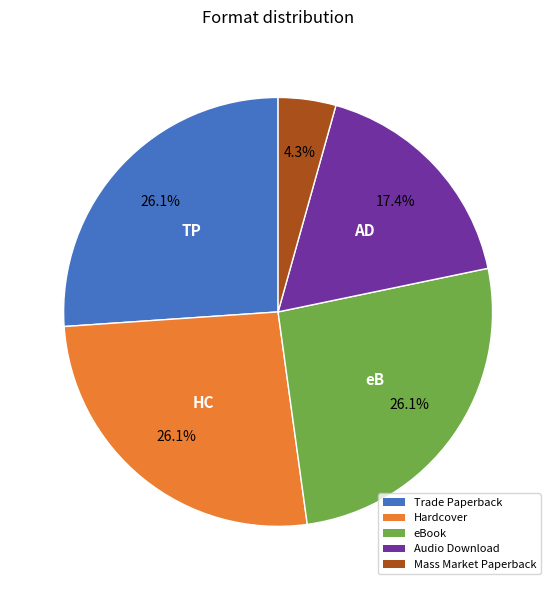

Combined, what portion of the pie is Trade Paperback and Audio Download?

43.5%